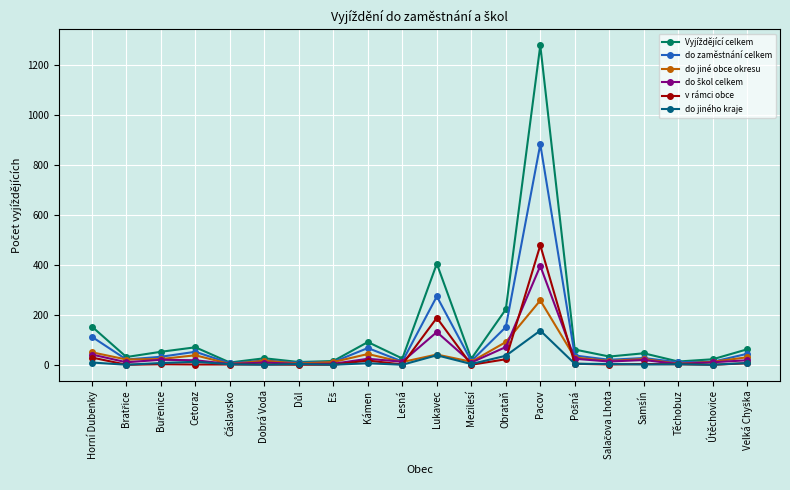

True or false: do zaměstnání celkem has more than 0 interior local peaks.

True